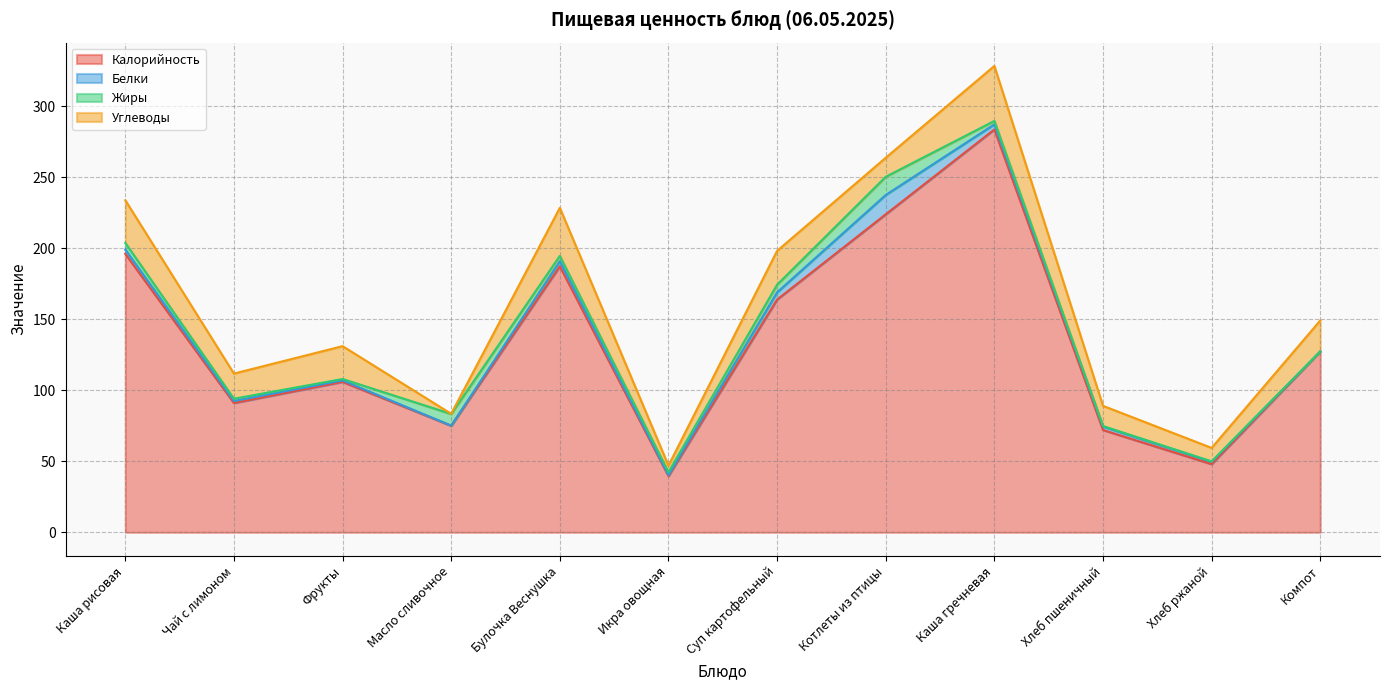

True or false: Калорийность and Белки cross at least once.

False